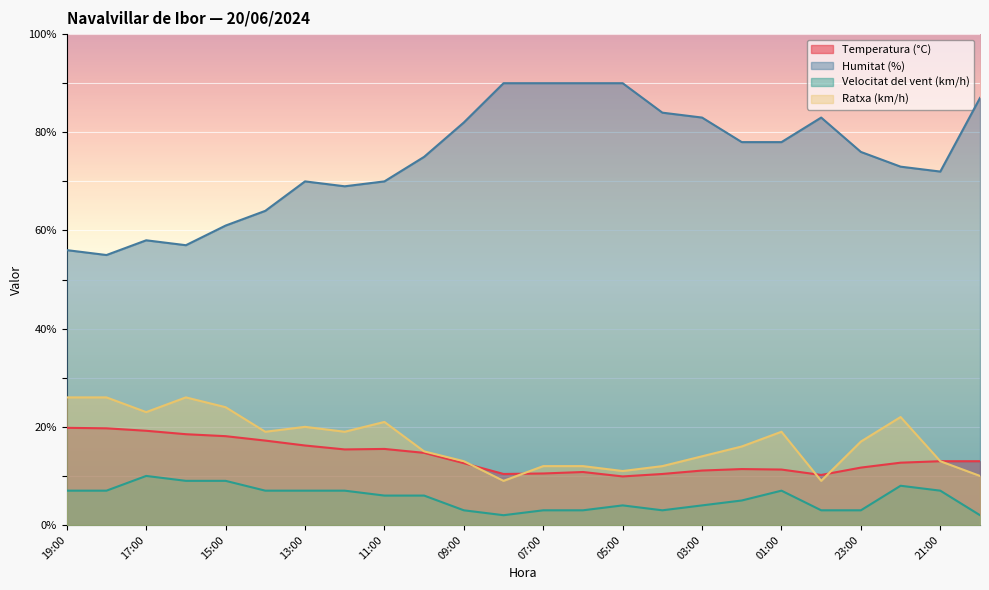

At 02:00, list the series in order from largest to smallest.

Humitat (%), Ratxa (km/h), Temperatura (°C), Velocitat del vent (km/h)